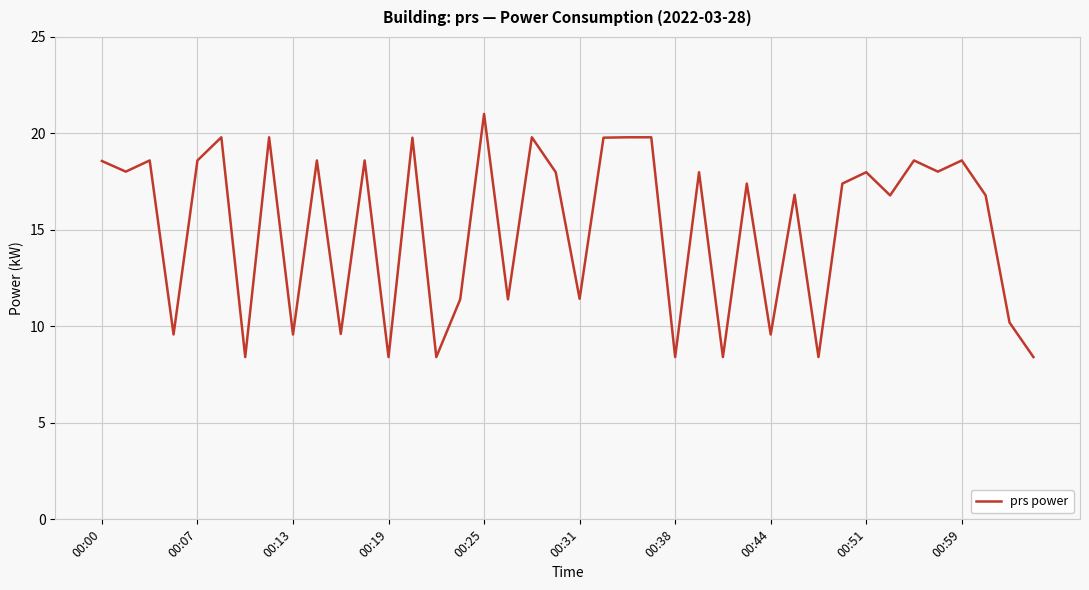

What is the greatest value displayed?

21.0